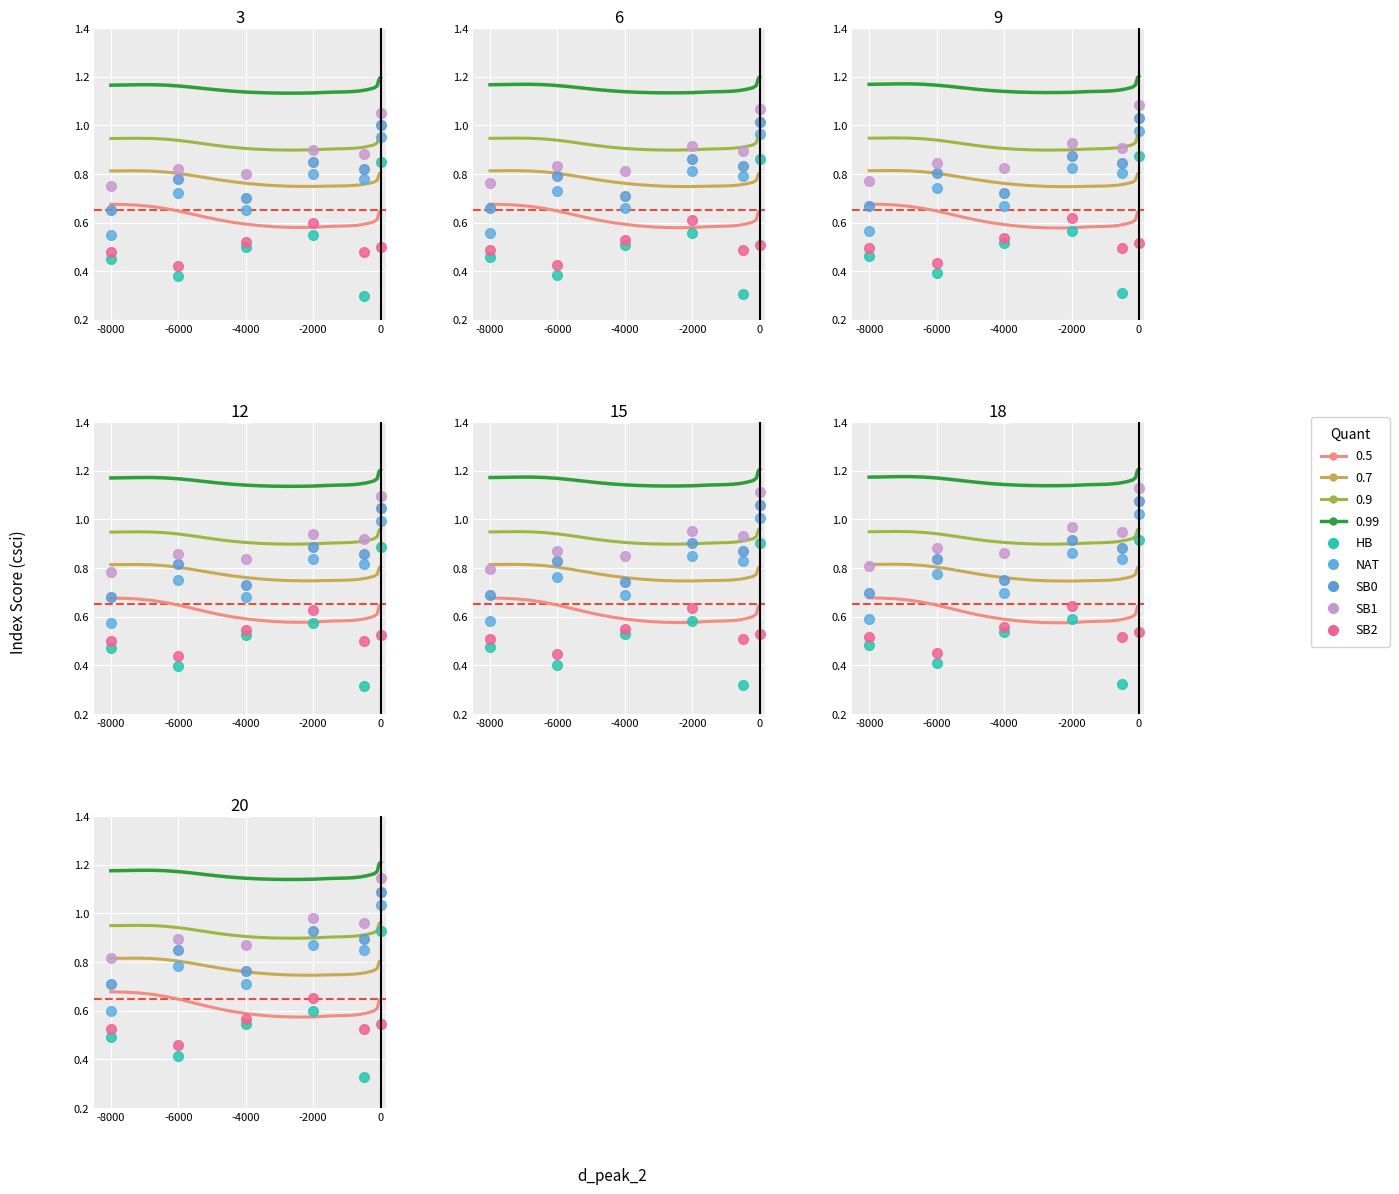

Which series has the largest Y range (max minus min)?

HB